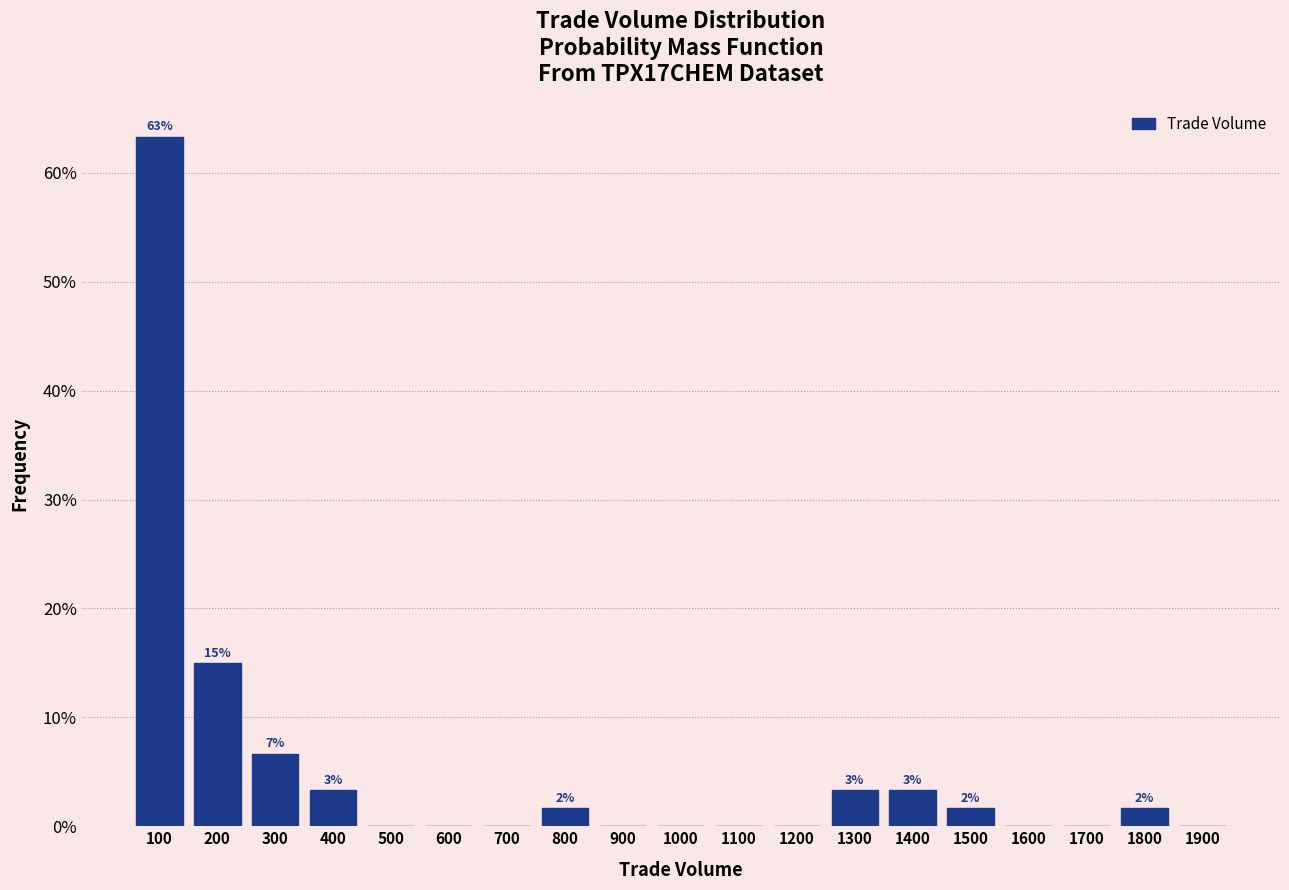

Reading right to left, transcribe all the data shown in this chart.

1900=0.0	1800=1.7	1700=0.0	1600=0.0	1500=1.7	1400=3.3	1300=3.3	1200=0.0	1100=0.0	1000=0.0	900=0.0	800=1.7	700=0.0	600=0.0	500=0.0	400=3.3	300=6.7	200=15.0	100=63.3